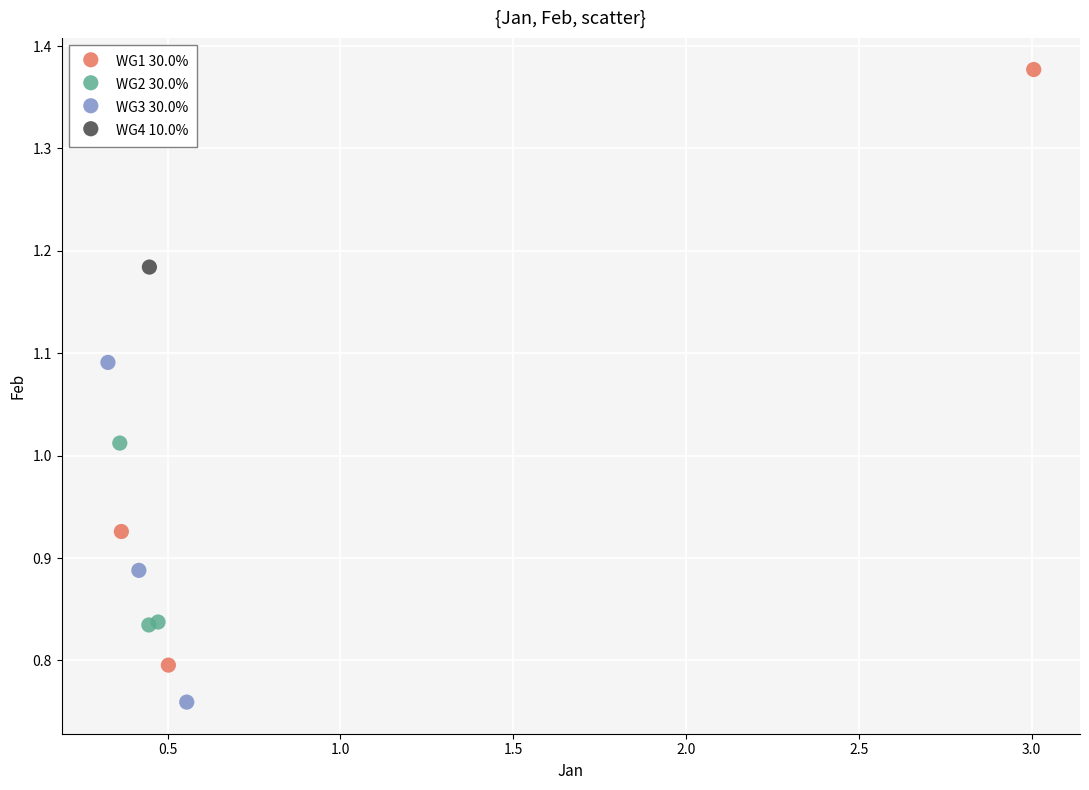

What are all the series names shown in the legend?

WG1 30.0%, WG2 30.0%, WG3 30.0%, WG4 10.0%